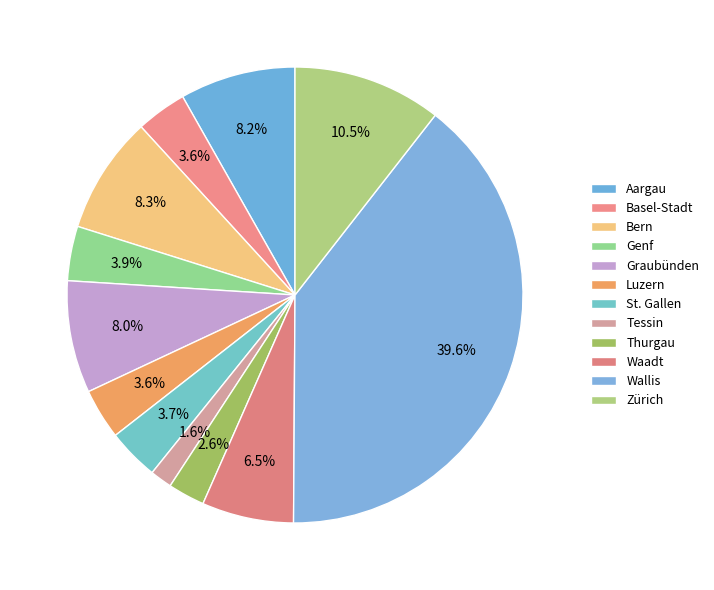

Combined, what portion of the pie is Genf and Thurgau?

6.5%